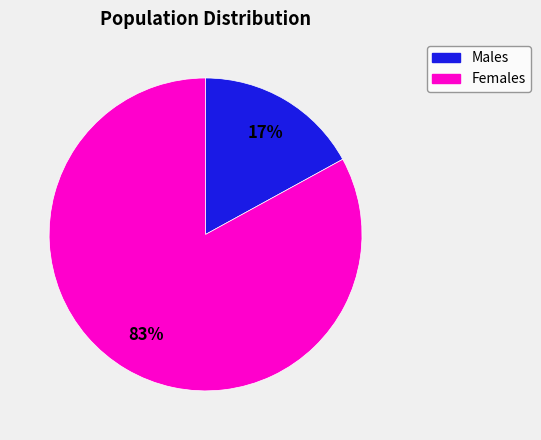

To the nearest percent, what is the average slice percentage?

50%